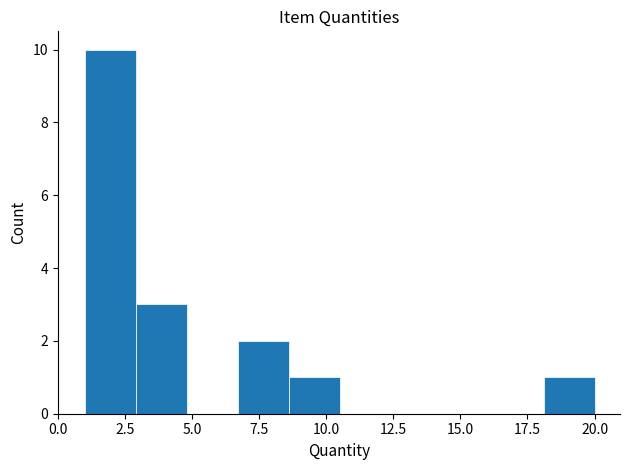

Around what value on the x-axis is the tallest bar? Give the approximate position of its centre, as read against the axis.

2.0